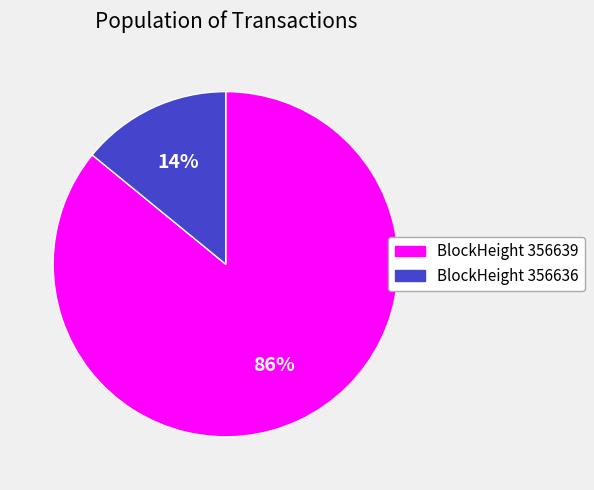

What percentage is the BlockHeight 356636 slice, to the nearest percent?

14%